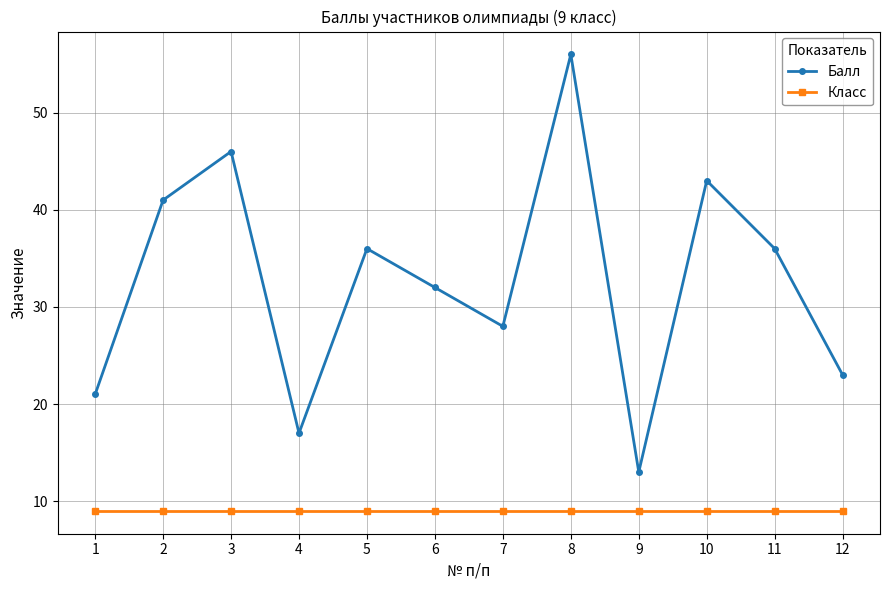

What is the value of the Класс point at the 7th from the left?

9